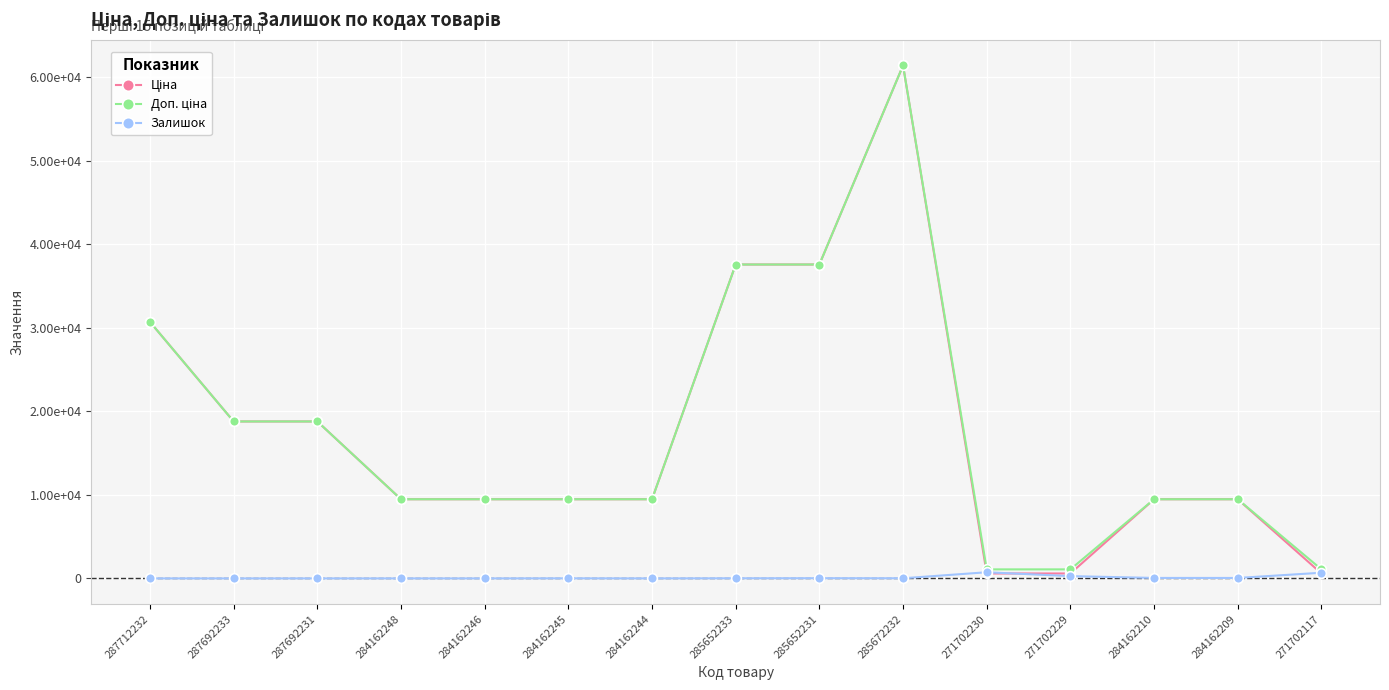

True or false: Залишок has a value of 437.4 at 287692233.

False